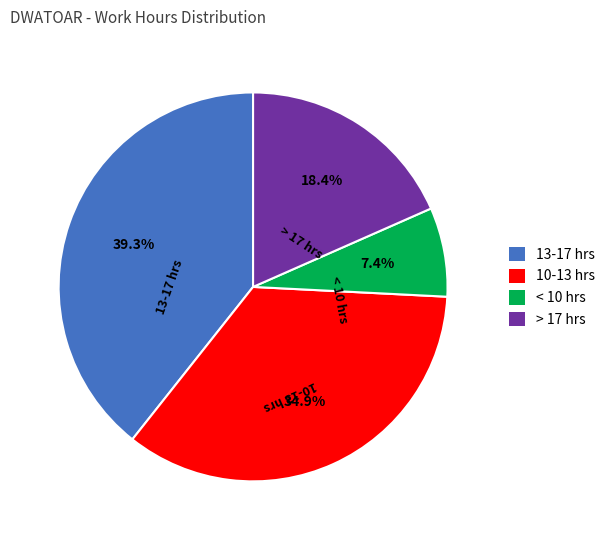

Does any single category account for the majority?

No